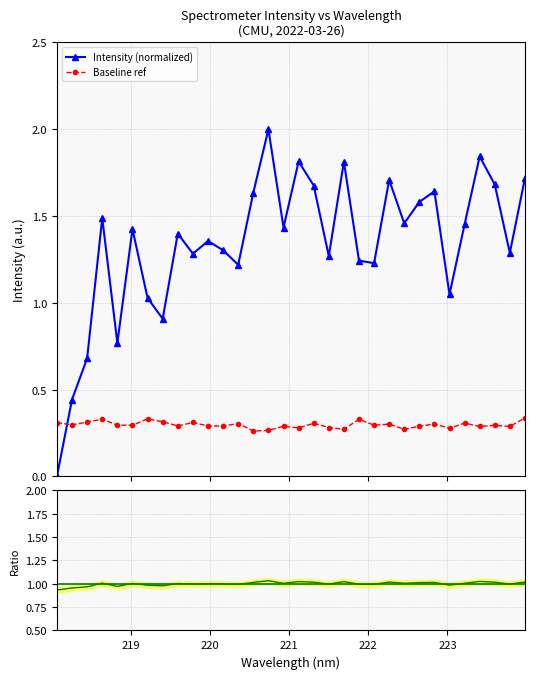

True or false: the data shows 1.4 at 219.0156.

True